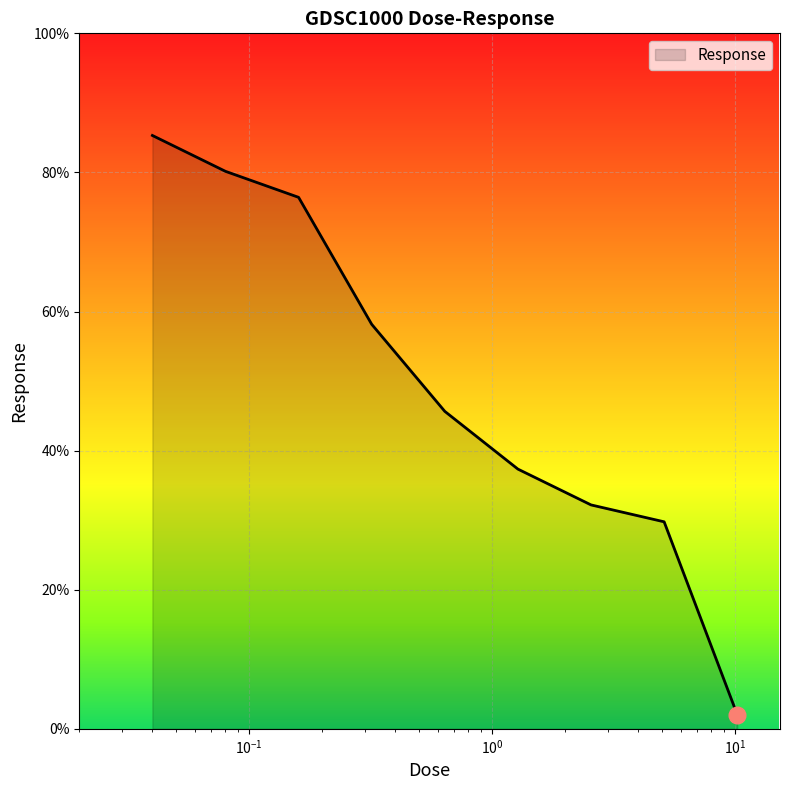

What is the sum of all values?

447.0